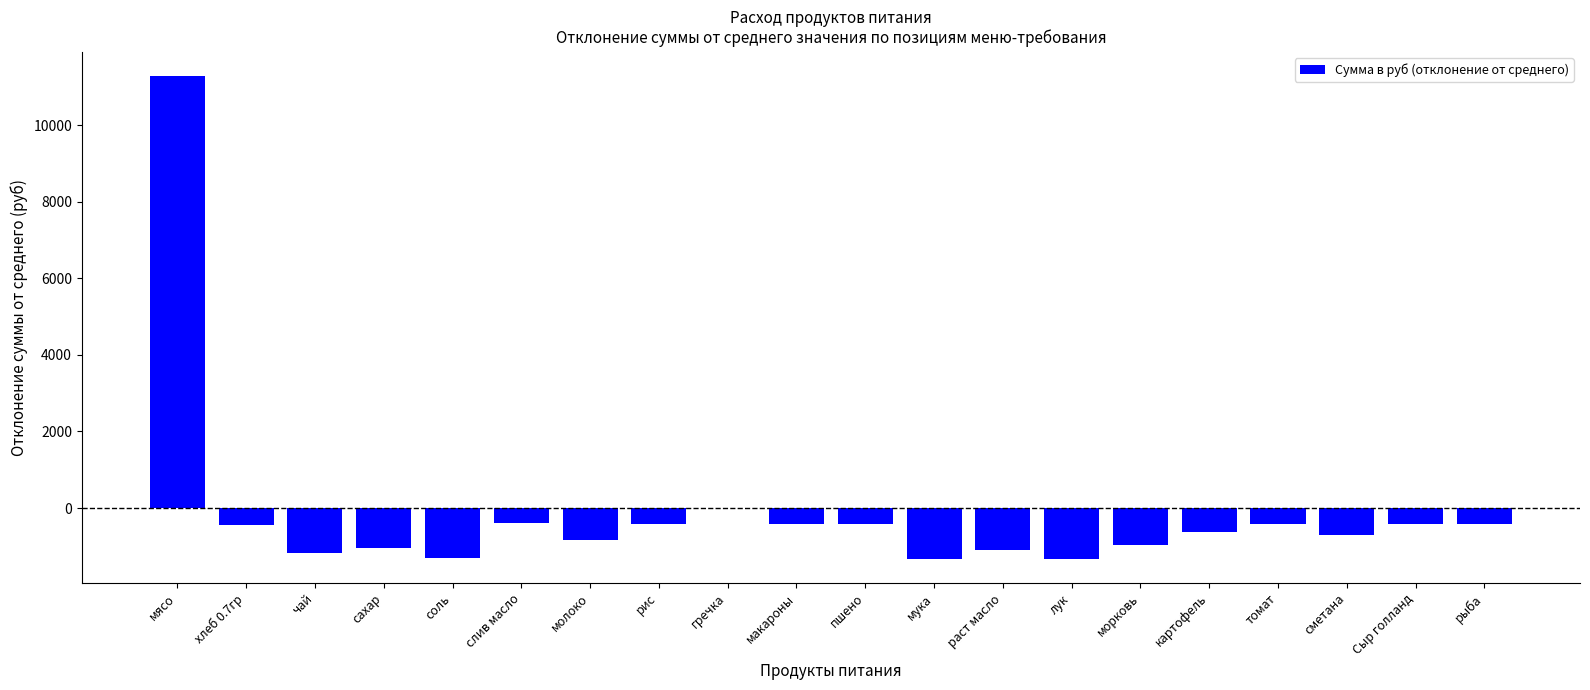

At which label is the value closest to 4977?

гречка